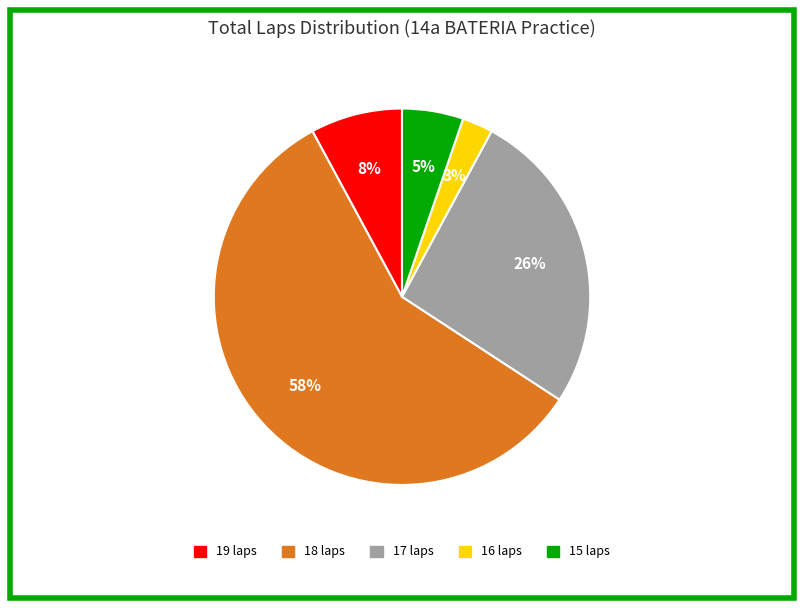

Is there a majority slice in this chart?

Yes